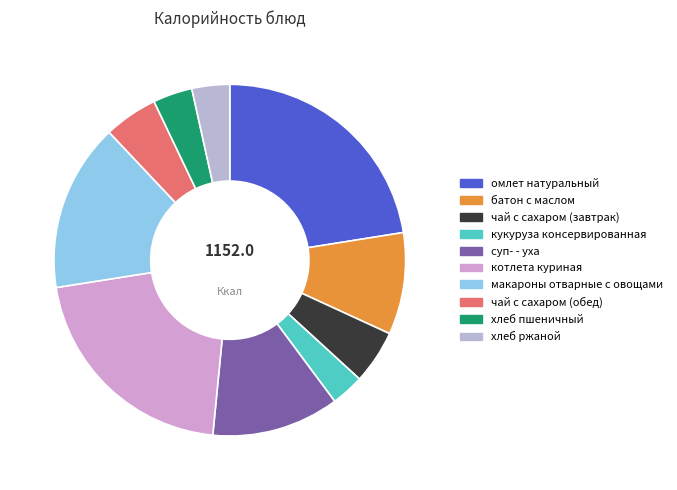

What is the ratio of the value at котлета куриная to the value at суп- - уха?

1.8